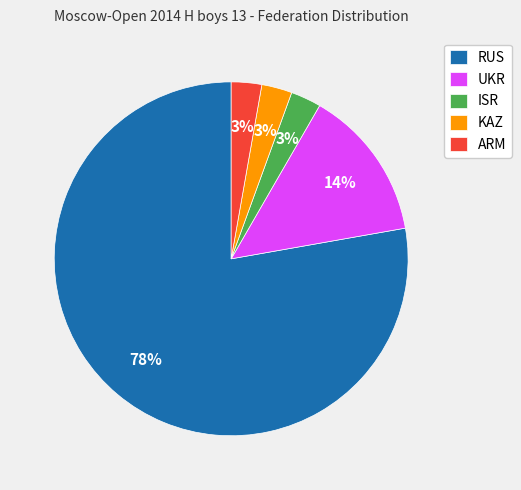

True or false: ISR accounts for 3% of the total.

True